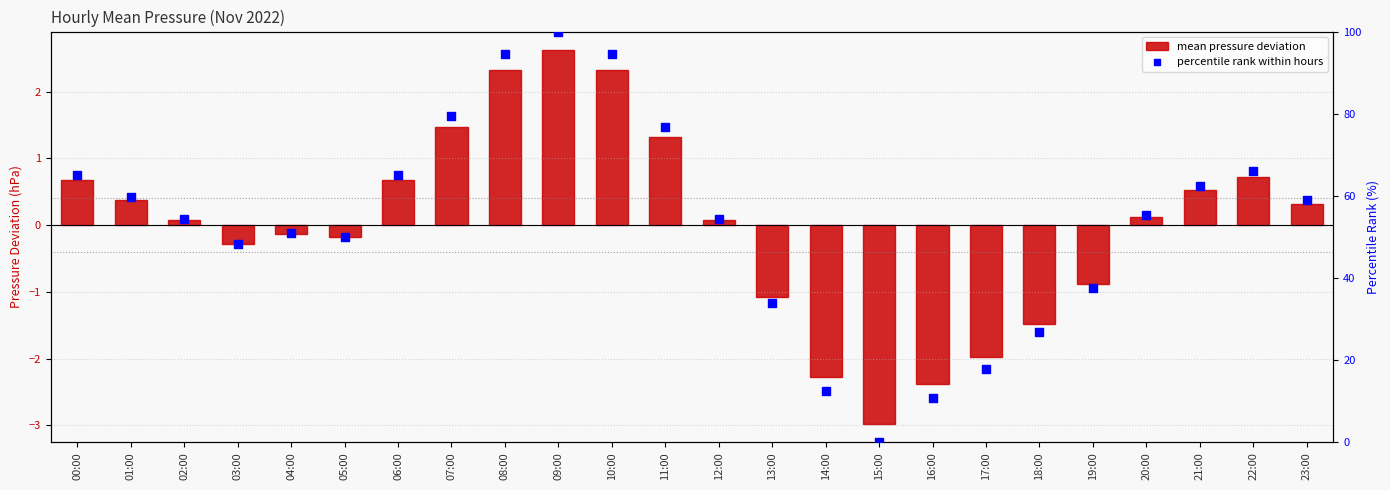

What are all the series names shown in the legend?

mean pressure deviation, percentile rank within hours